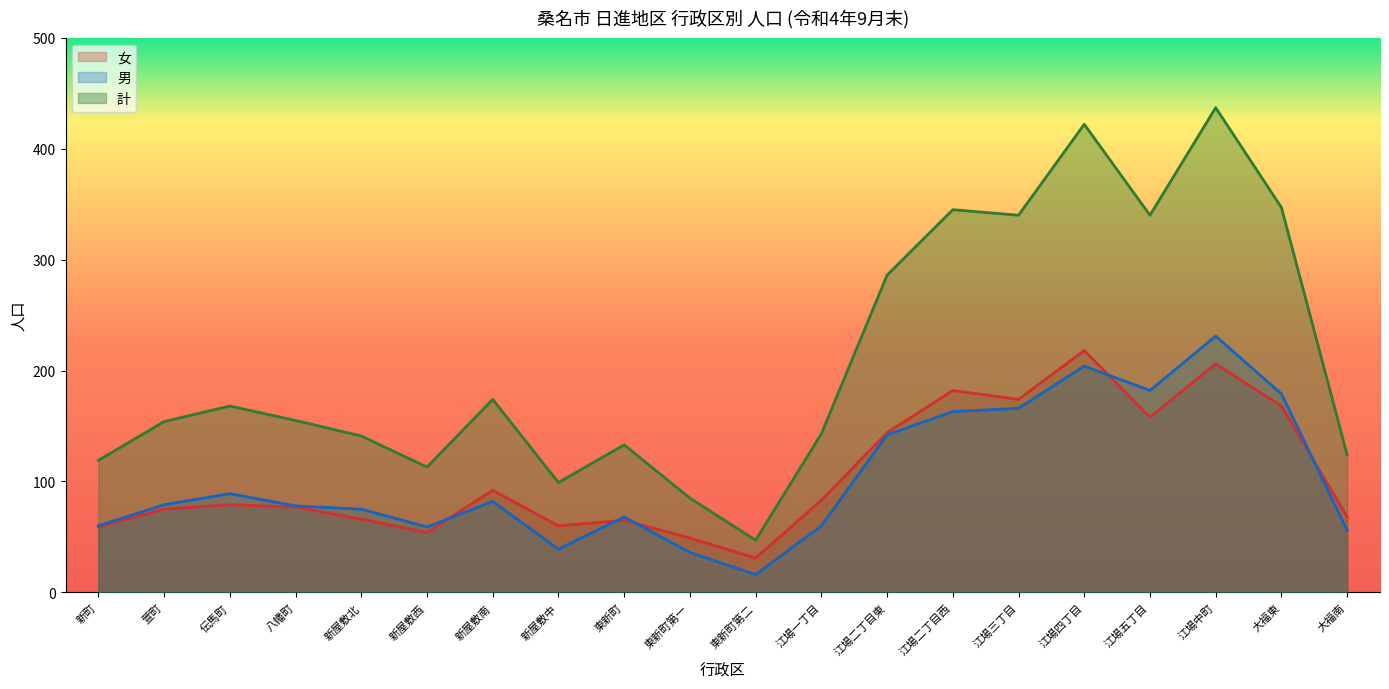

Is it true that 男 equals 204 at 江場四丁目?

True